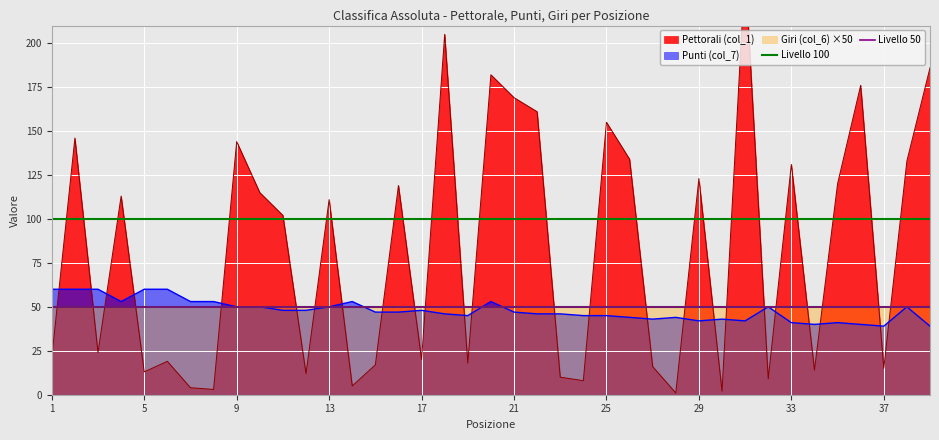

What is the maximum value for Punti (col_7)?

60